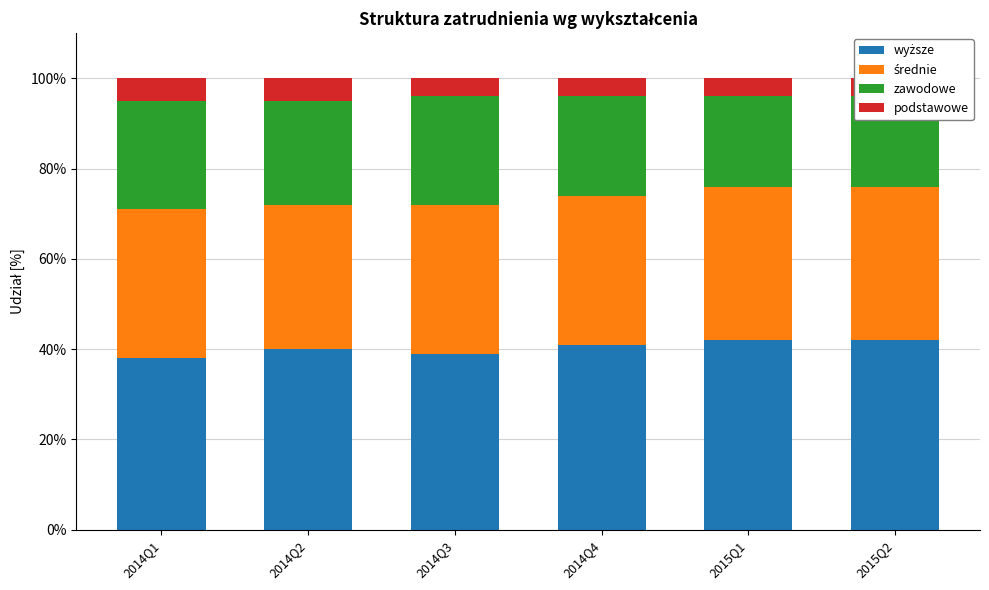

What is the approximate value of średnie at 2014Q1?

0.3